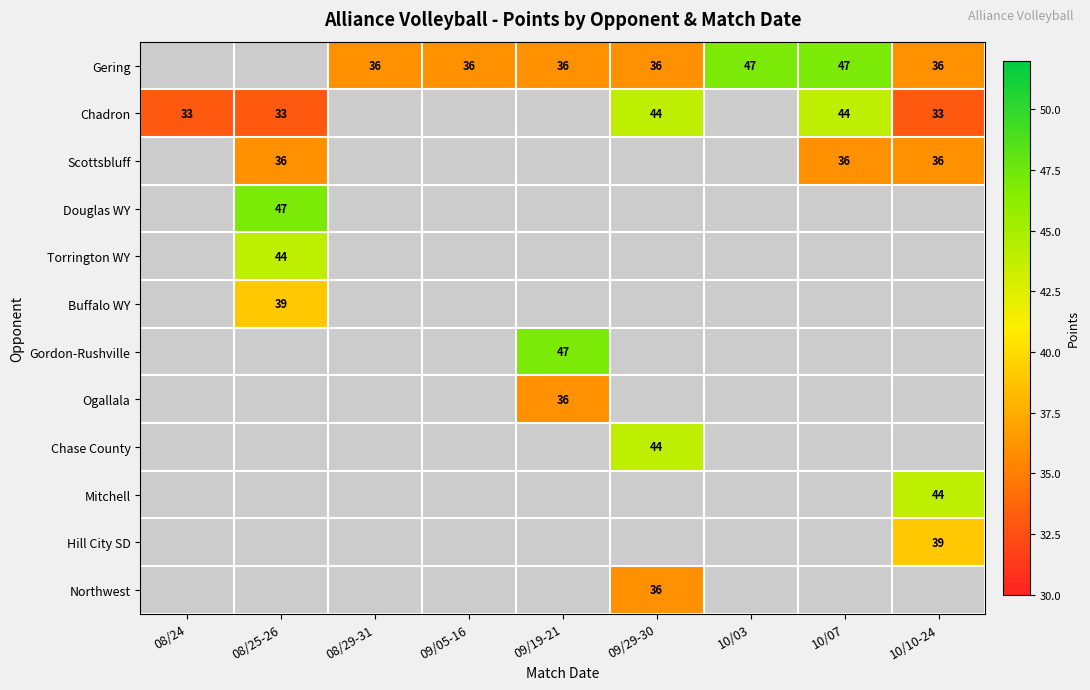

How many series are shown in this chart?

12